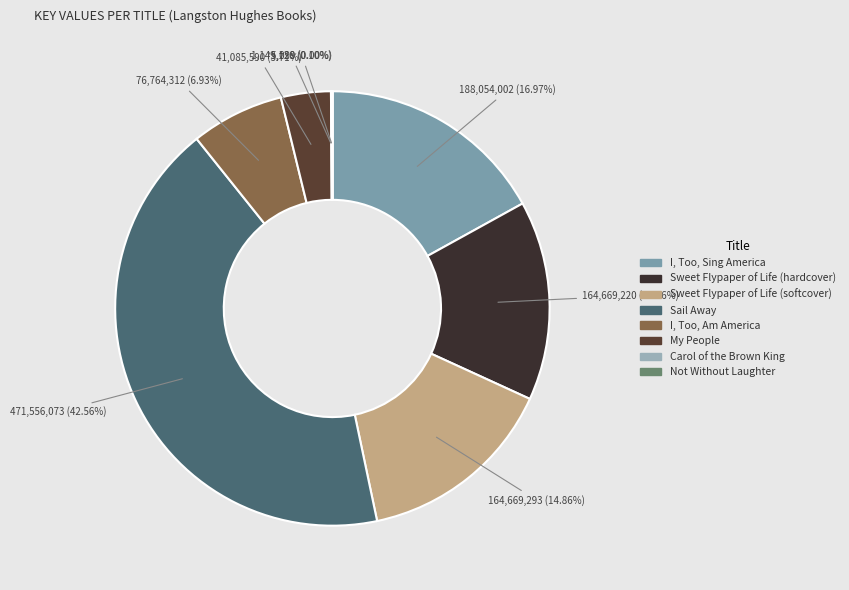

Between I, Too, Sing America and I, Too, Am America, which is larger?

I, Too, Sing America